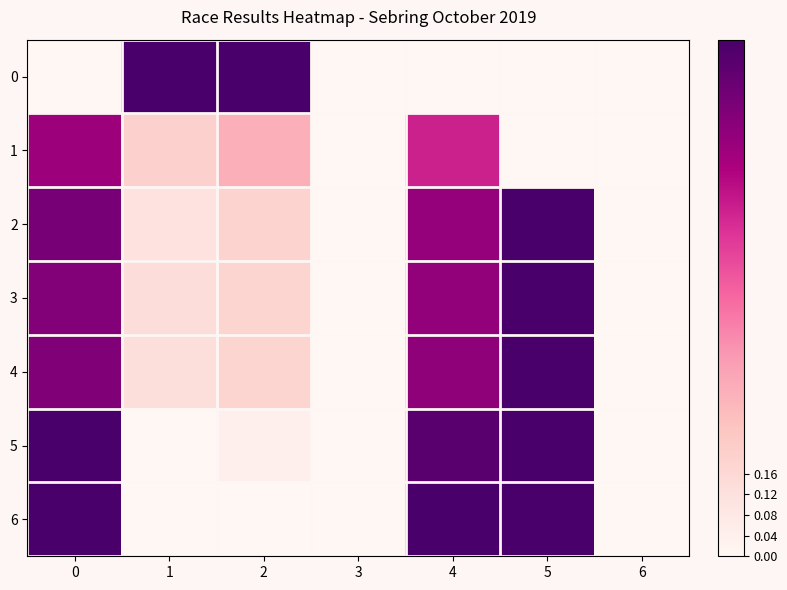

Reading left to right, list all the values displayed in this chart.

0: 0=0.0	1=1.0	2=1.0	3=0.0	4=0.0	5=0.0	6=0.0
1: 0=0.8	1=0.2	2=0.3	3=0.0	4=0.7	5=0.0	6=0.0
2: 0=0.9	1=0.1	2=0.2	3=0.0	4=0.8	5=1.0	6=0.0
3: 0=0.9	1=0.1	2=0.2	3=0.0	4=0.8	5=1.0	6=0.0
4: 0=0.9	1=0.1	2=0.2	3=0.0	4=0.8	5=1.0	6=0.0
5: 0=1.0	1=0.0	2=0.0	3=0.0	4=1.0	5=1.0	6=0.0
6: 0=1.0	1=0.0	2=0.0	3=0.0	4=1.0	5=1.0	6=0.0